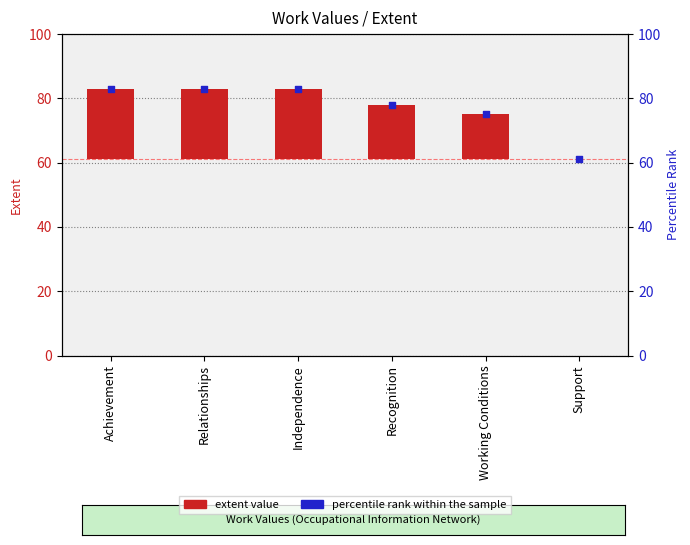

Is the value of extent value at Working Conditions greater than the value of percentile rank within the sample at Independence?

No